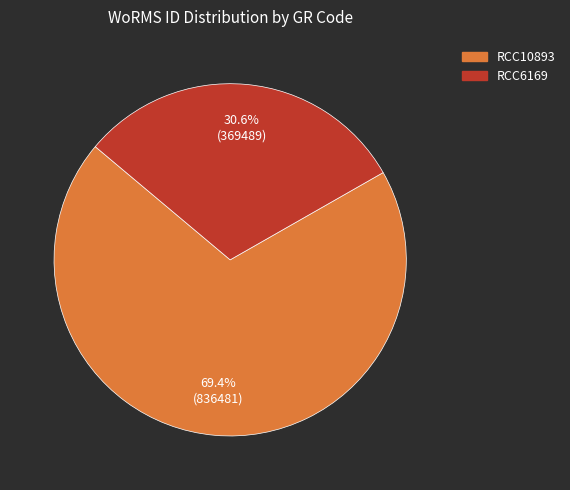

What is the smallest slice in the pie chart?

RCC6169